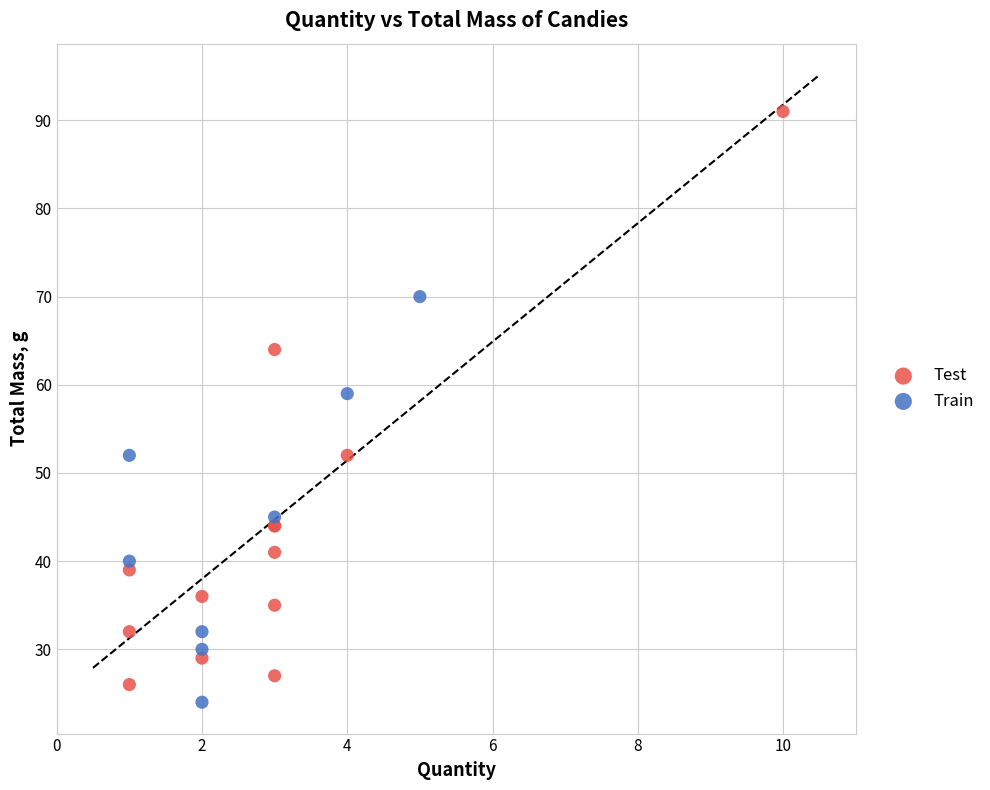

Which series has the widest spread of Y values?

Test